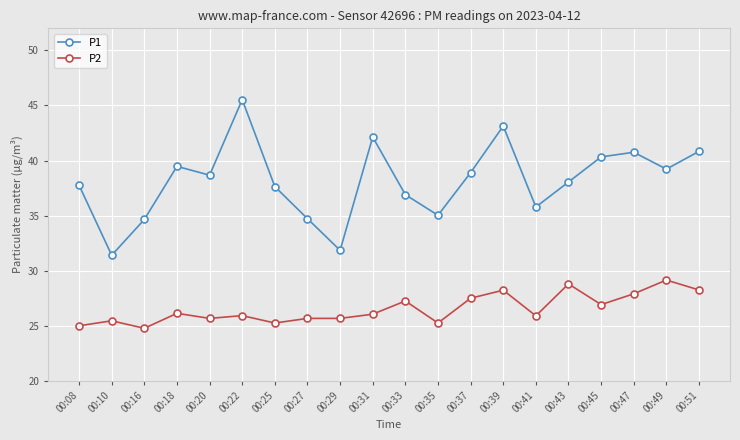

Rank the series at 00:33 from highest to lowest value.

P1, P2